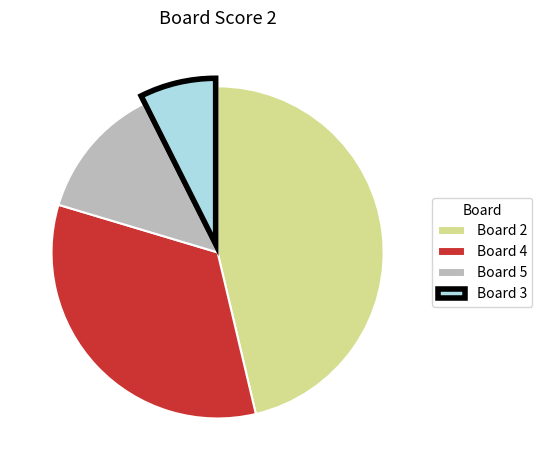

Is there any slice that represents more than half of the pie?

No